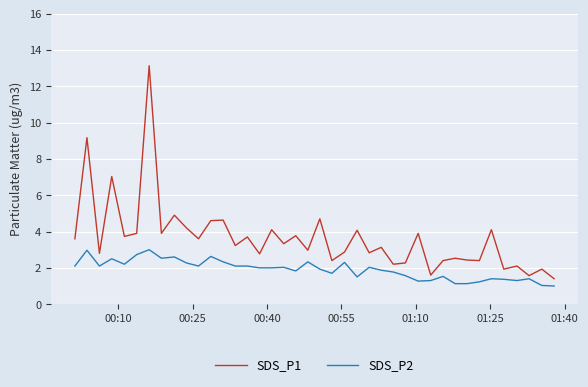

Which series has the largest total across all categories?

SDS_P1